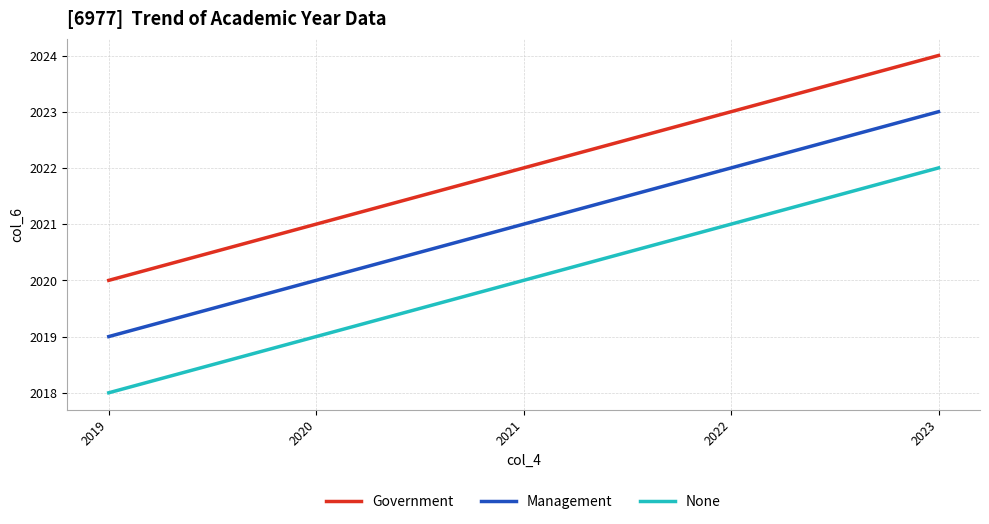

True or false: Management and None intersect in this chart.

False